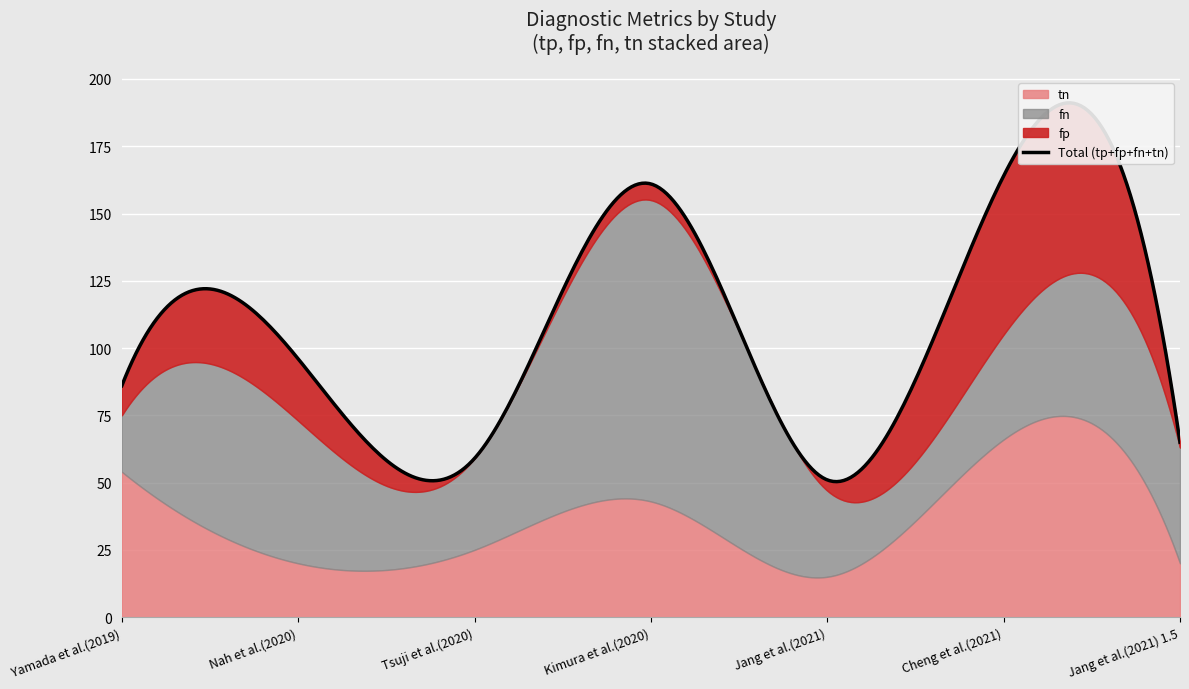

Where do fp and tn first cross each other?

Yamada et al.(2019) and Nah et al.(2020)